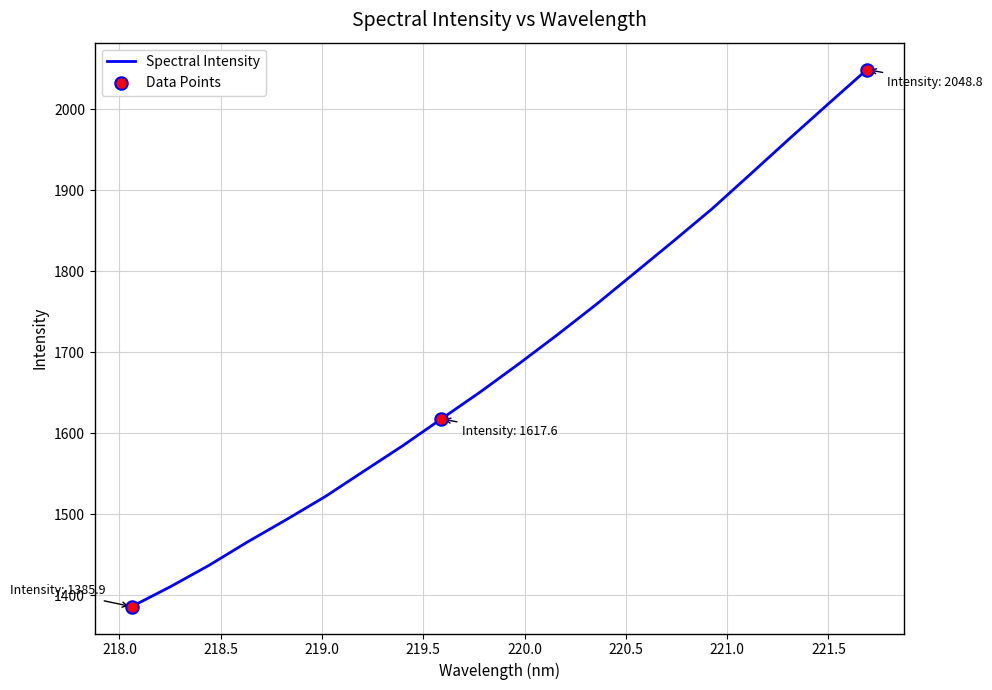

What is the smallest value displayed?

1385.9